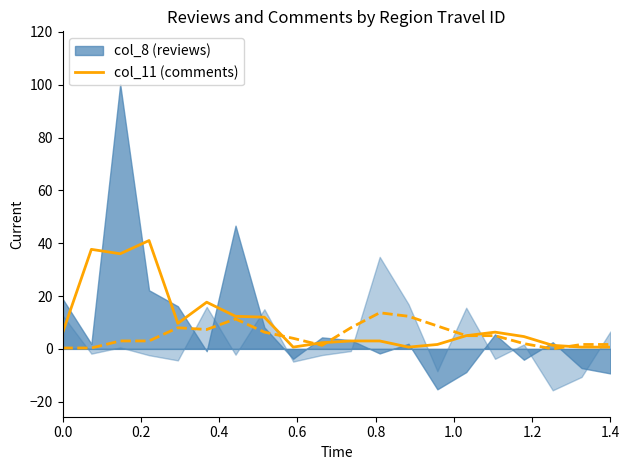

What is the sum of all values?

202.3